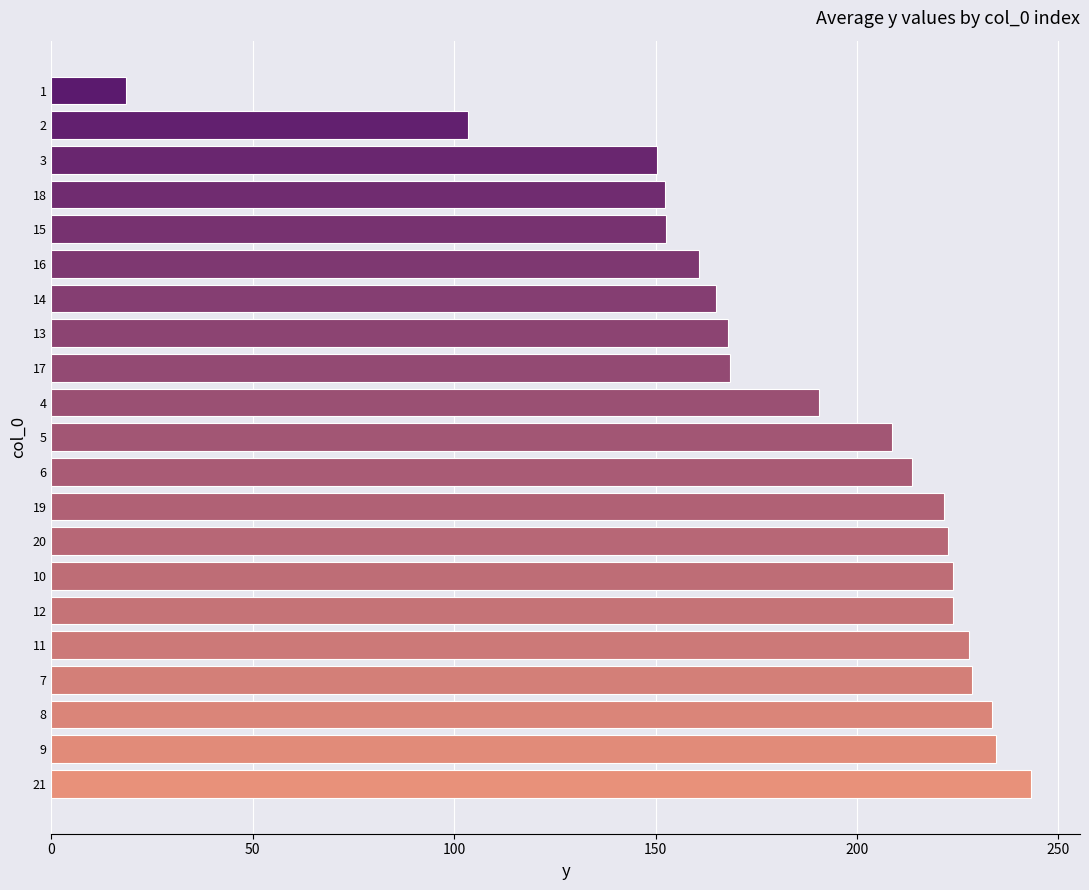

At which category does the chart reach its peak across all series?

21